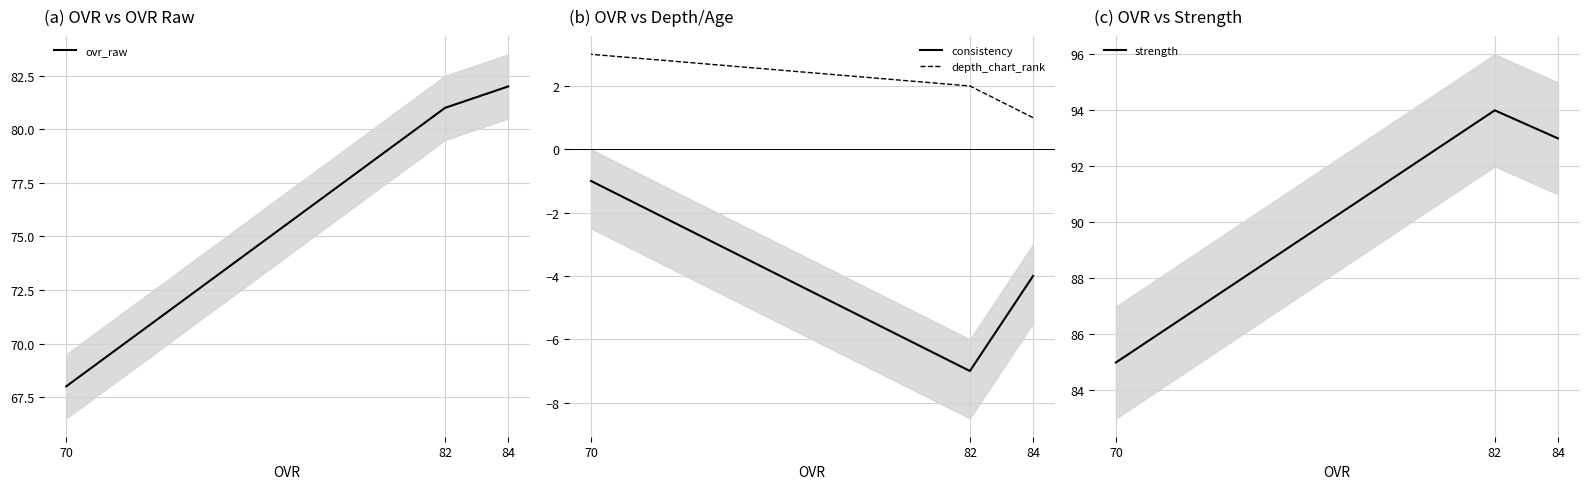

Where is depth_chart_rank nearest to the value 2?

82